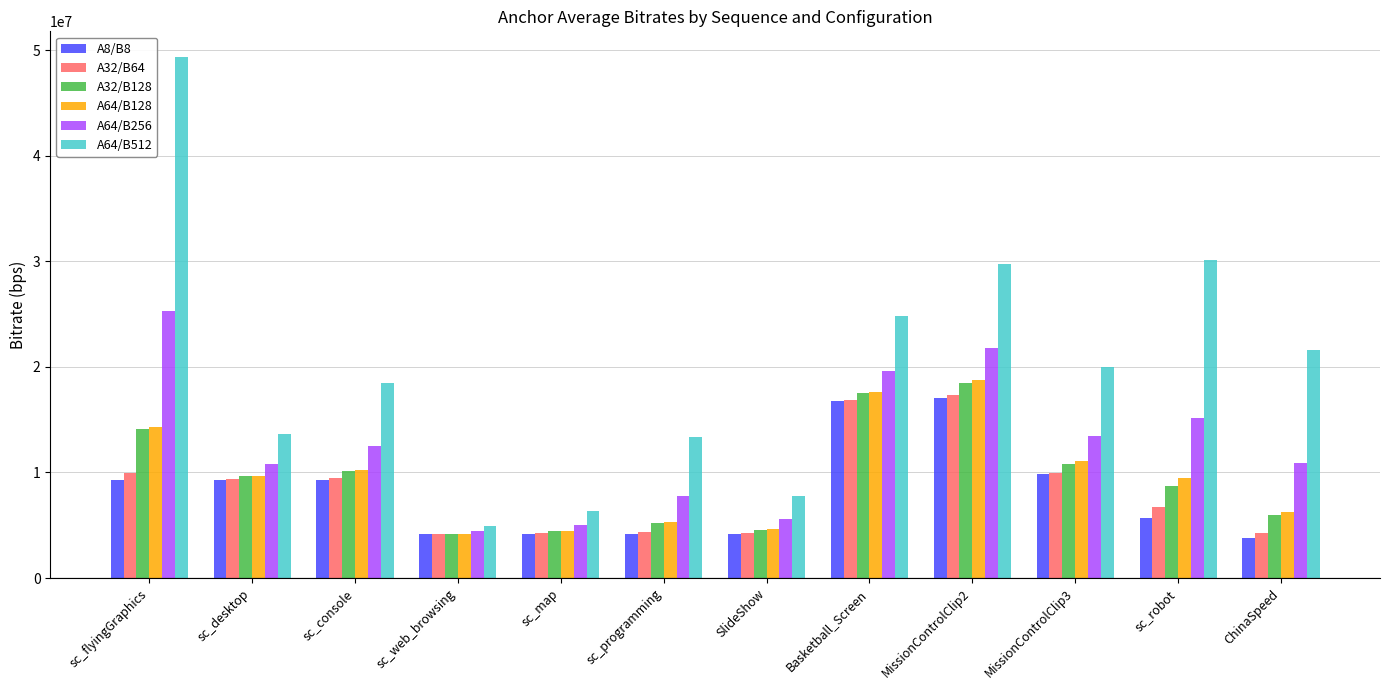

At sc_robot, list the series in order from smallest to largest.

A8/B8, A32/B64, A32/B128, A64/B128, A64/B256, A64/B512